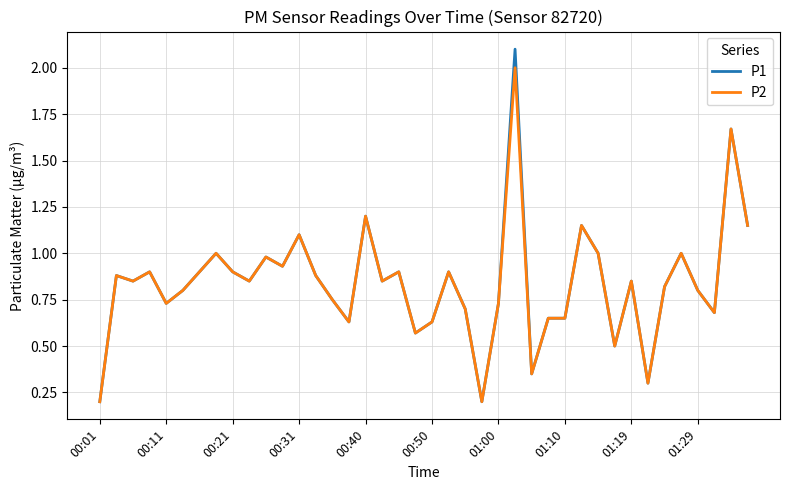

Rank the series by their maximum value, from lowest to highest.

P2, P1